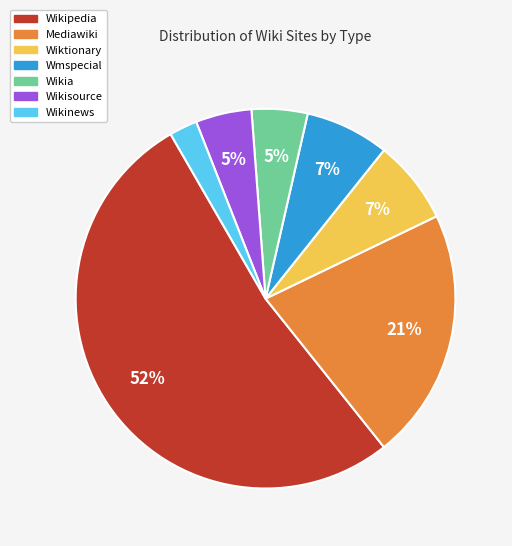

To the nearest percent, what is the average slice percentage?

14%